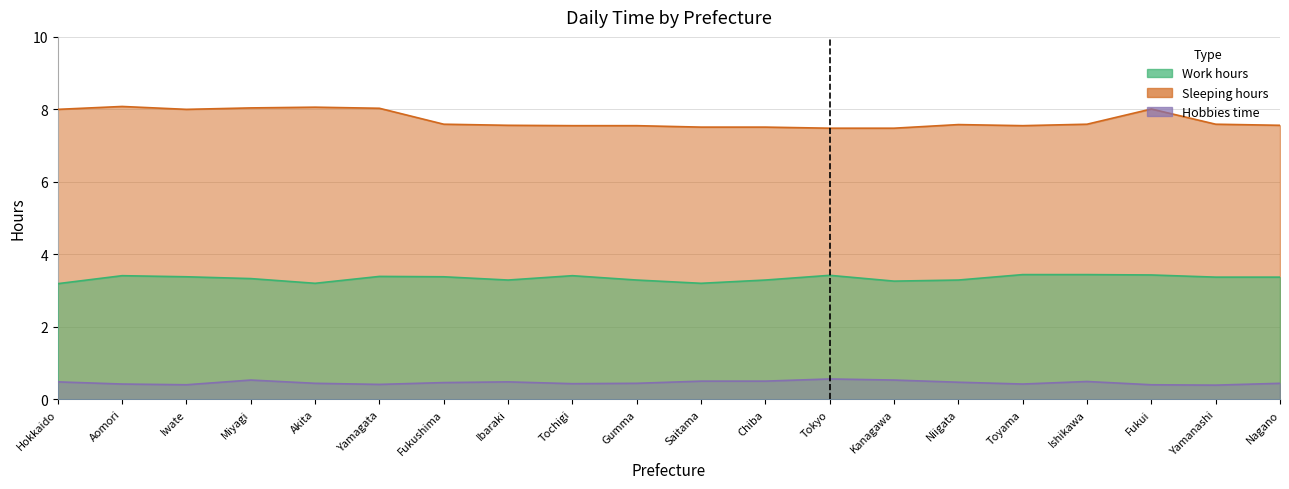

Which series has the largest total across all categories?

Sleeping hours